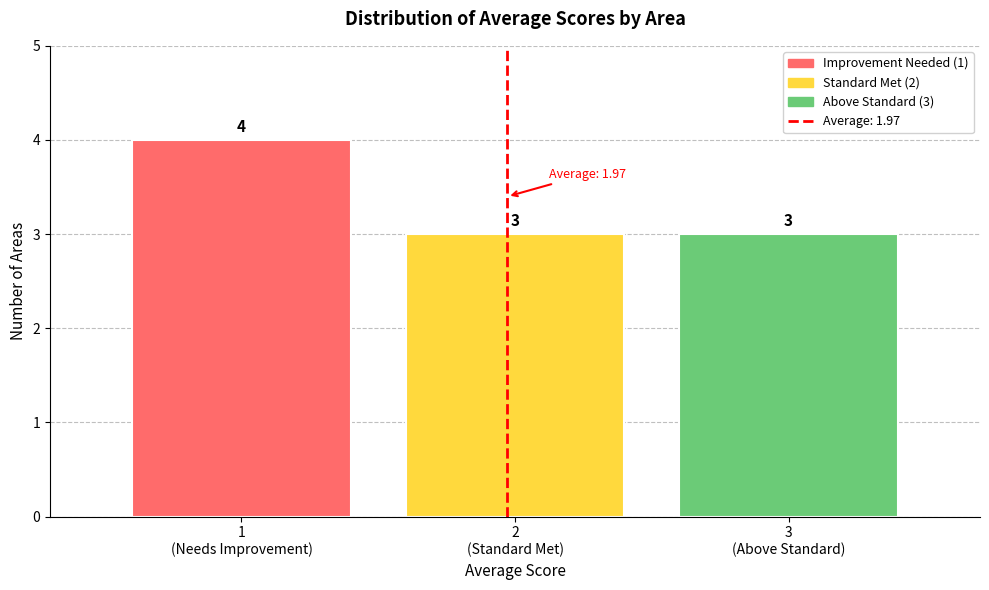

Reading left to right, transcribe all the data shown in this chart.

4	3	3